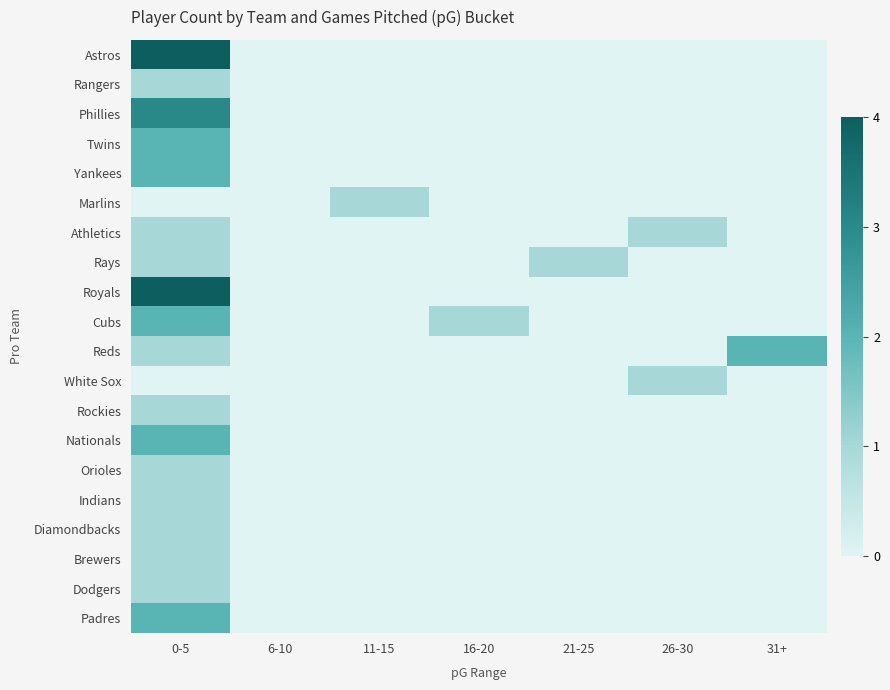

Which series has the largest range (max minus min)?

Astros